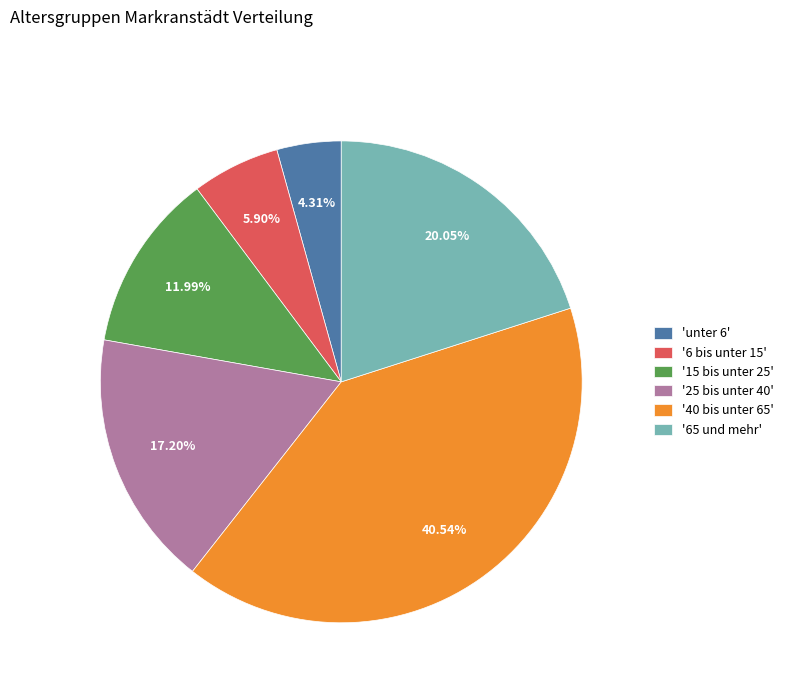

How many slices are in this pie chart?

6